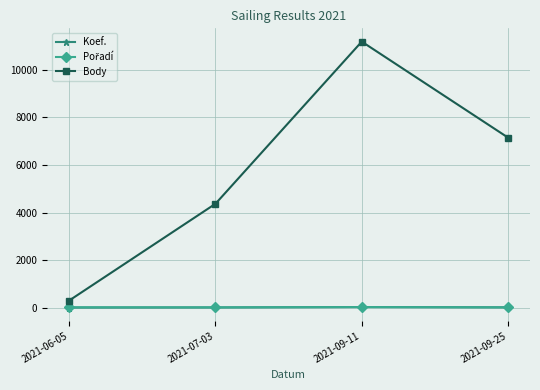

What is the label of the 3rd point from the left?

2021-09-11